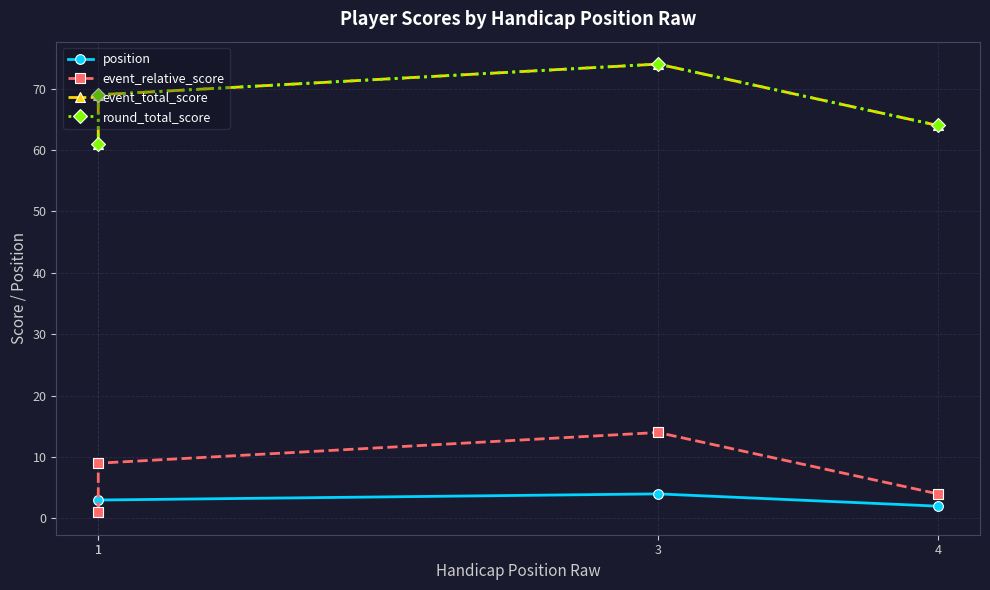

Where is the first local maximum for event_relative_score?

3